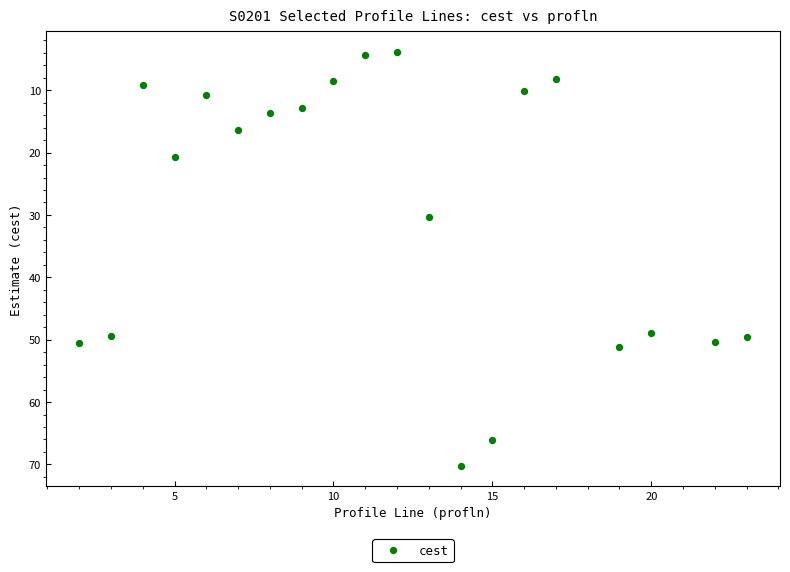

What is the range of X values (max minus min)?

21.0